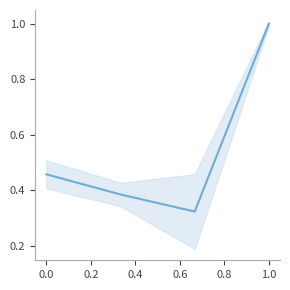

What is the change in value from 0.0 to 0.2?

-0.1